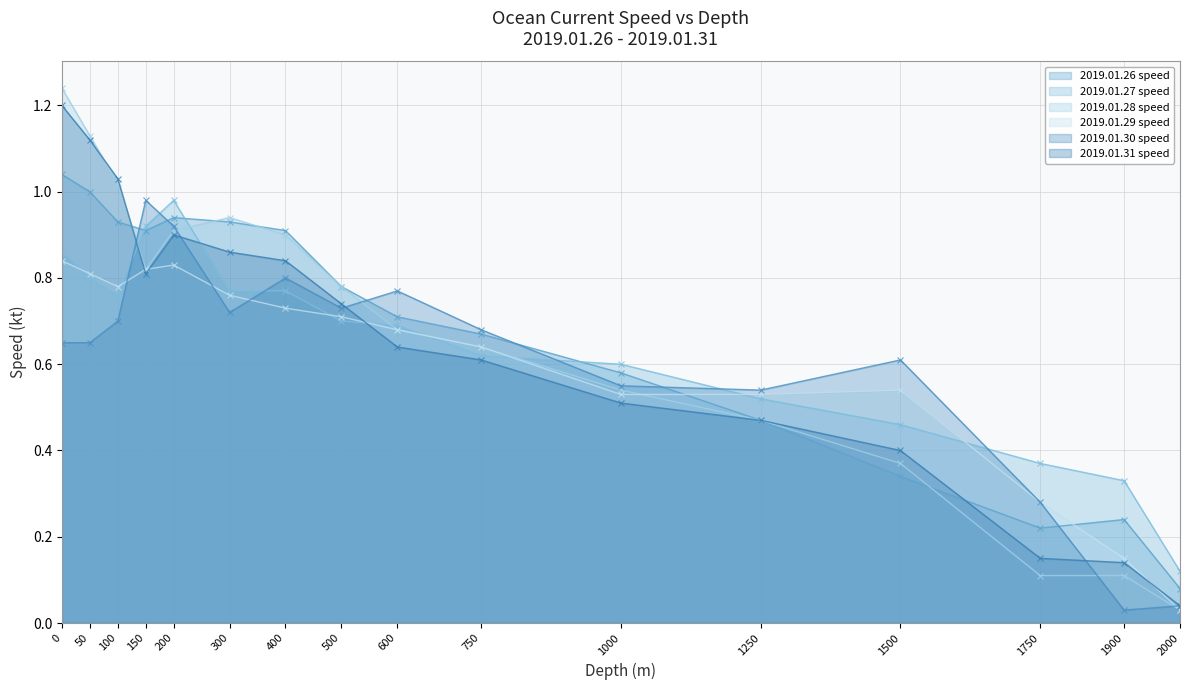

What is the value of the 2019.01.26 speed point at the 1st from the left?

1.0